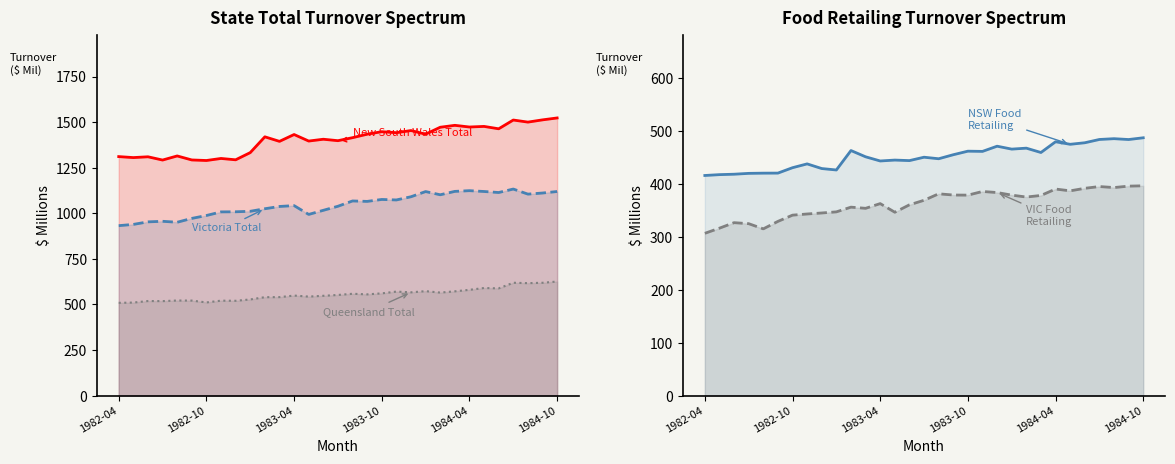

What is the spread (max minus min) of values at 1984-05?

1089.8